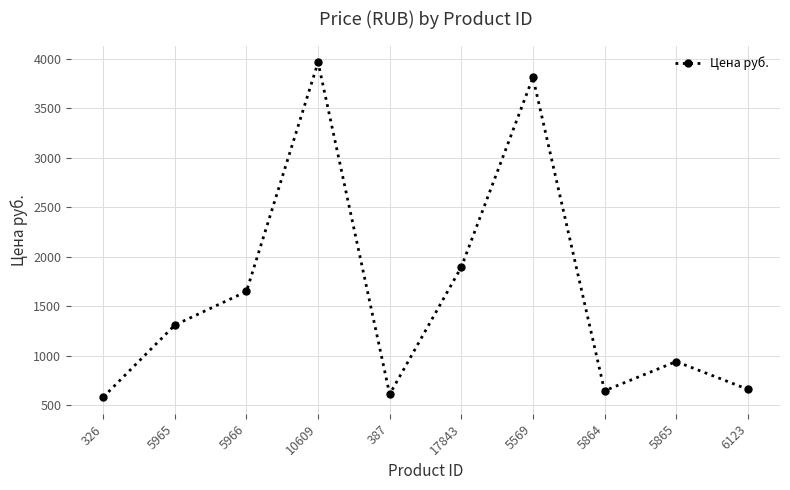

At which category does the data reach its first local valley?

387